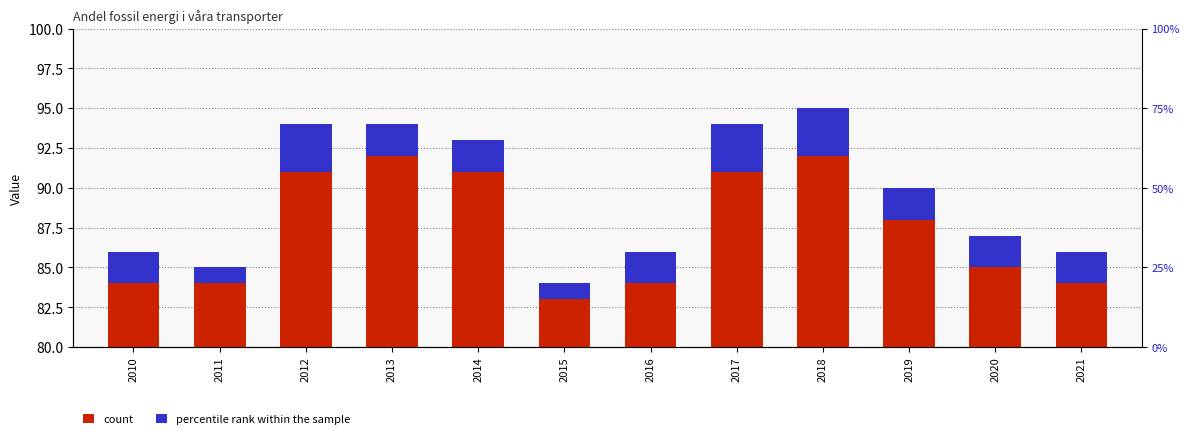

What is the maximum value for count?

95